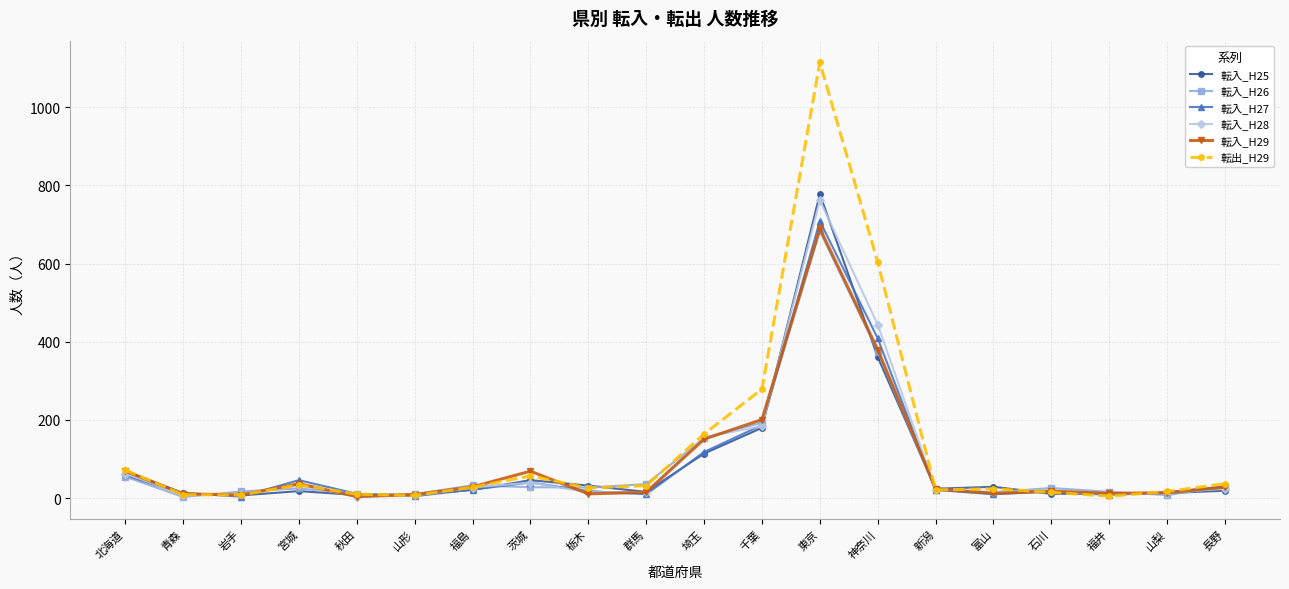

True or false: 転入_H27 has more than 1 points higher than both neighbors.

True